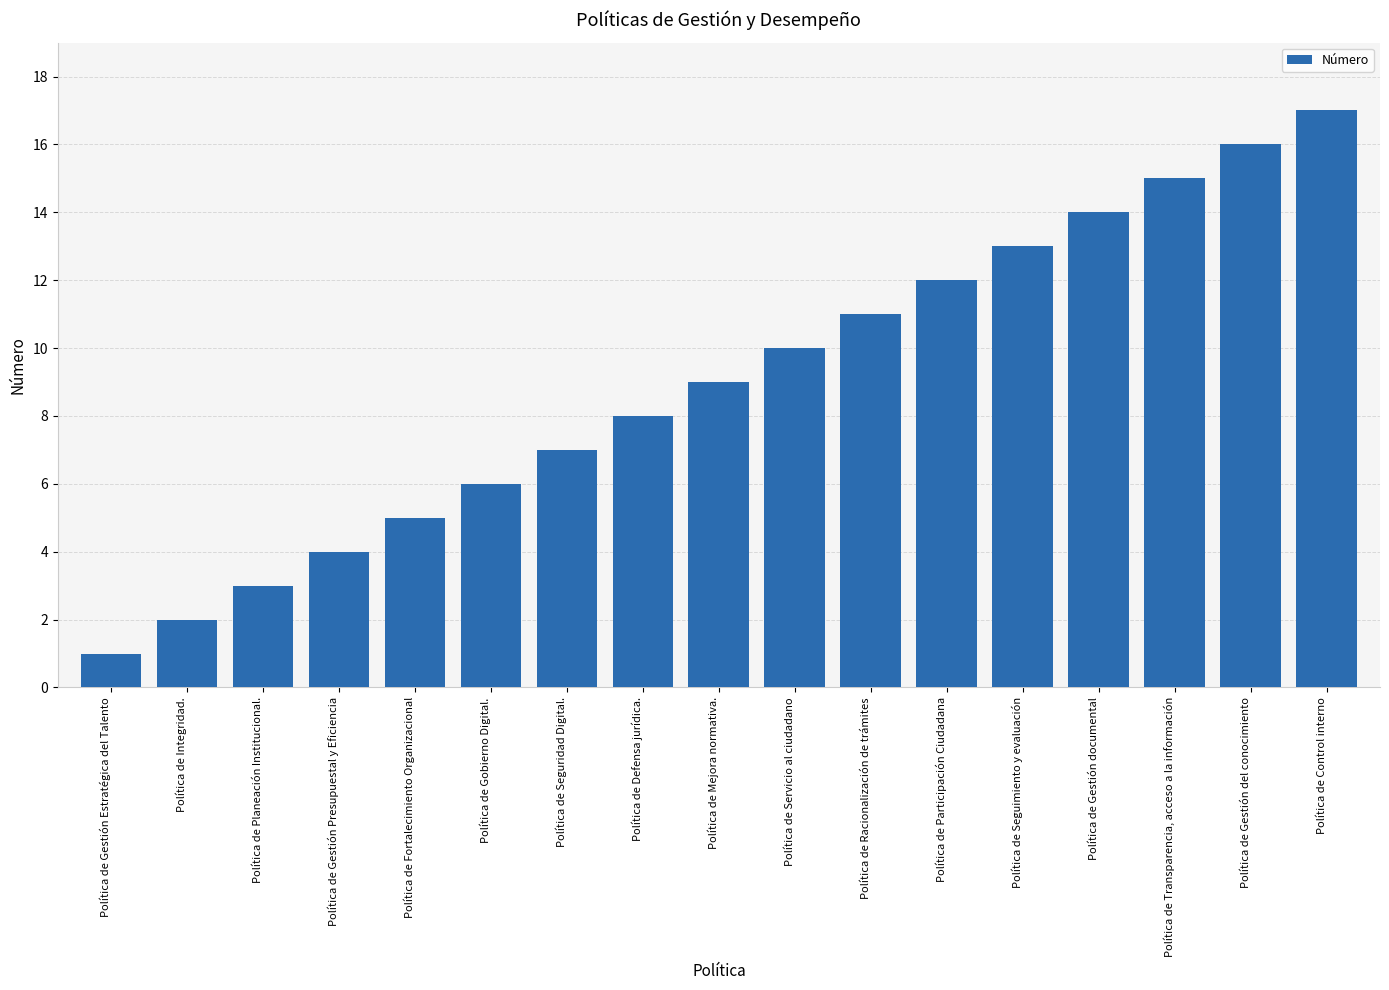

What is the change in value from Política de Planeación Institucional. to Política de Racionalización de trámites?

+8